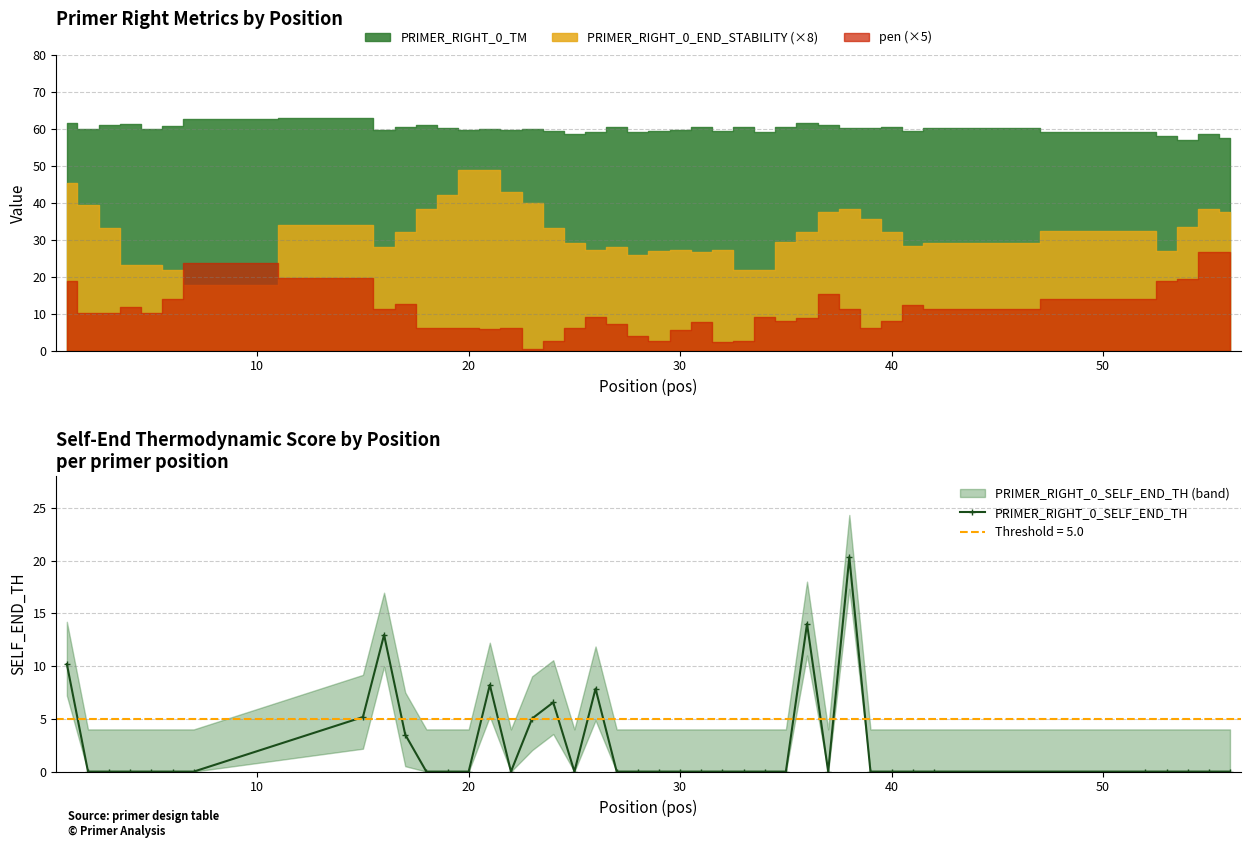

True or false: PRIMER_RIGHT_0_SELF_END_TH has more than 0 interior local peaks.

True